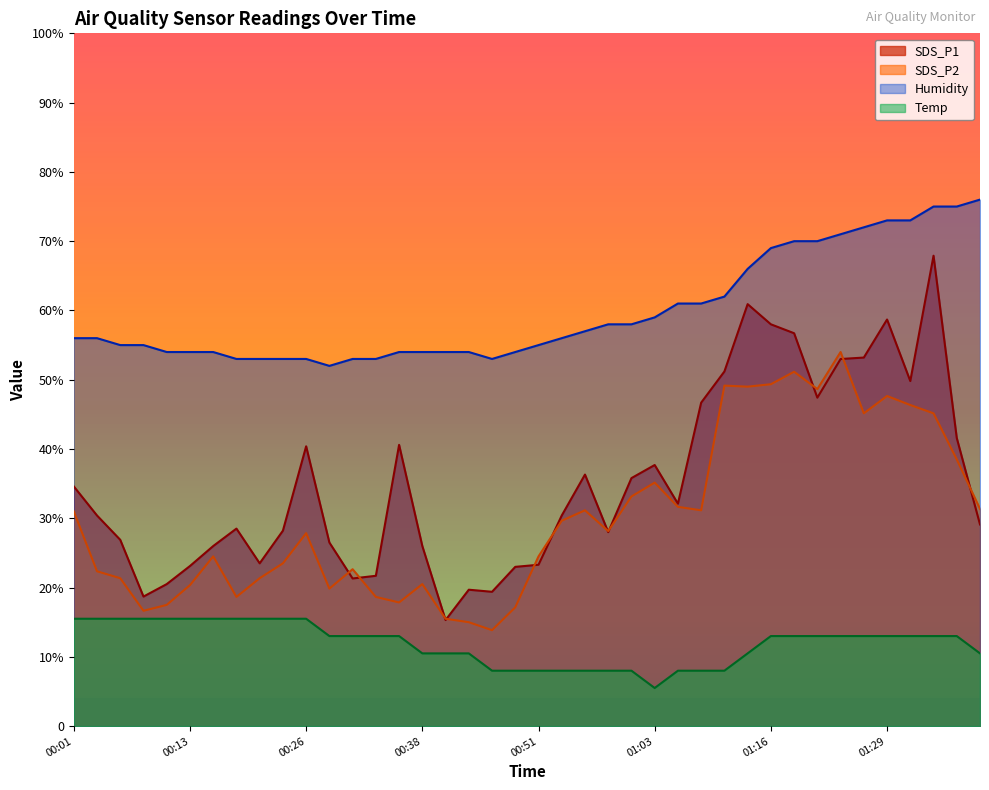

How many values in the SDS_P1 series exceed 30?

21